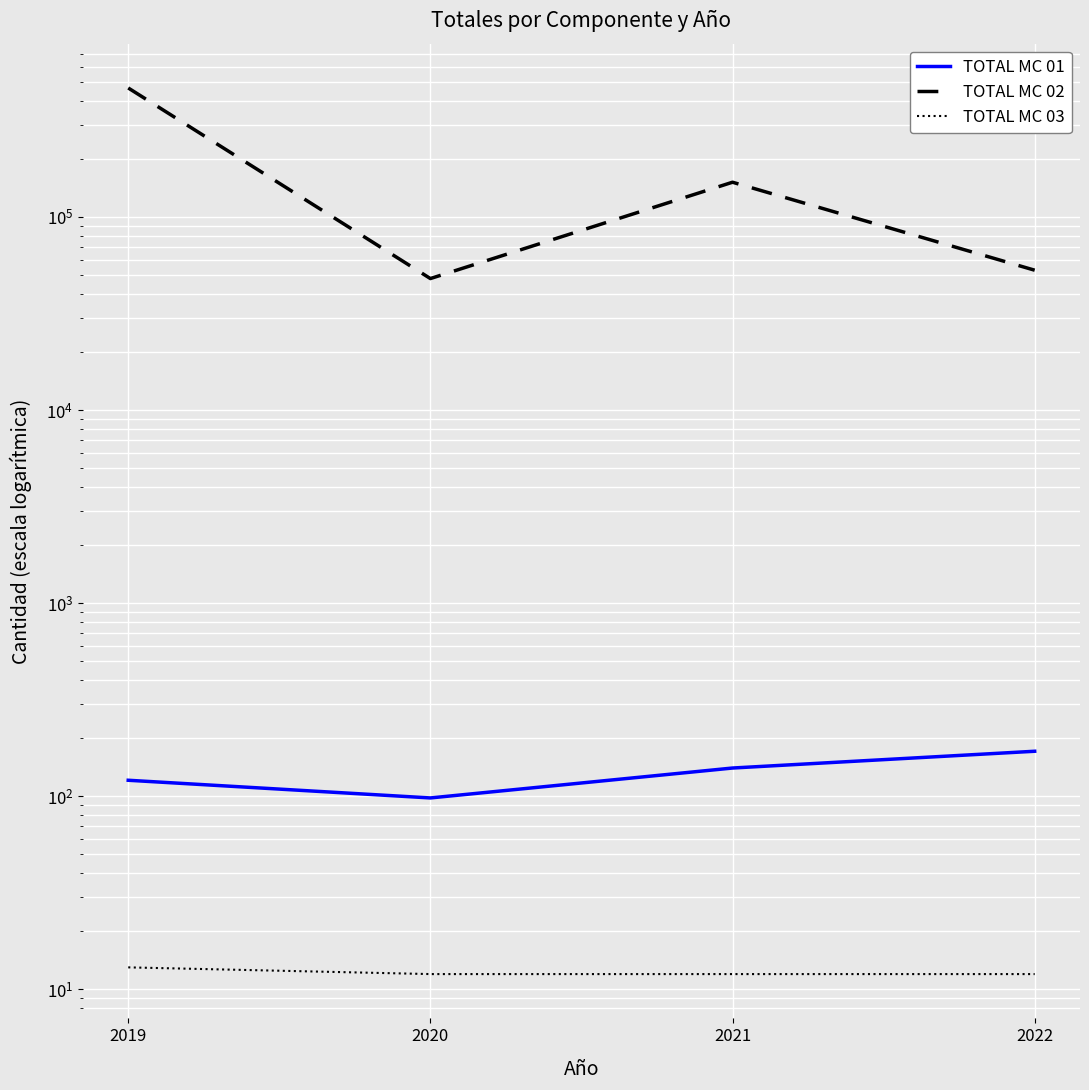

What is the difference between the maximum and minimum values in the TOTAL MC 02 series?

416991